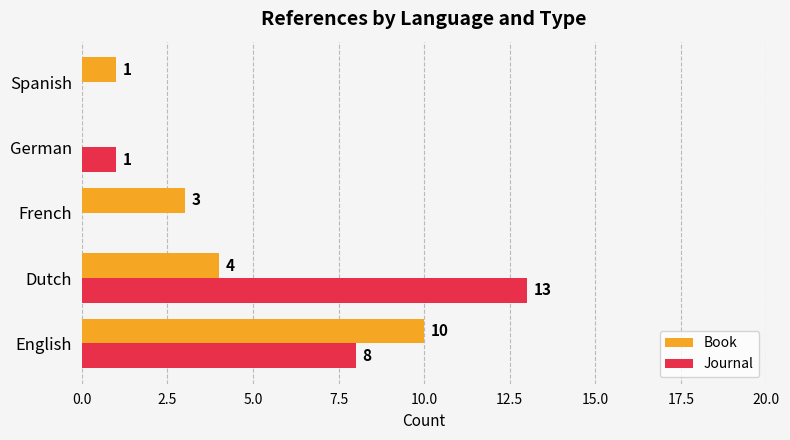

Which series has the largest total across all categories?

Journal